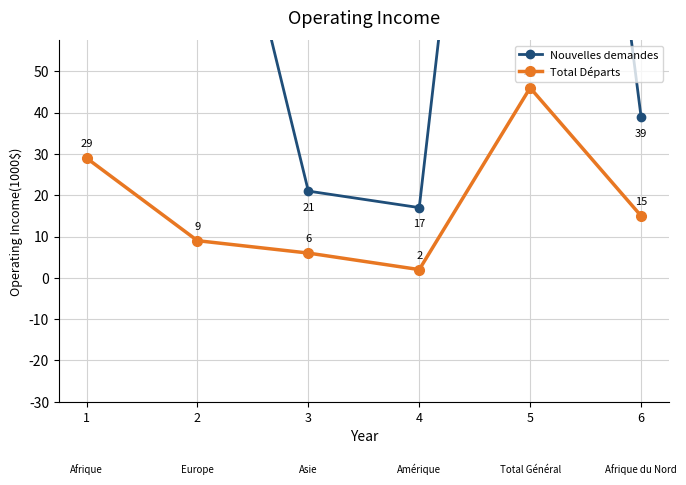

The value of Total Départs at 6 is 23. True or false?

False